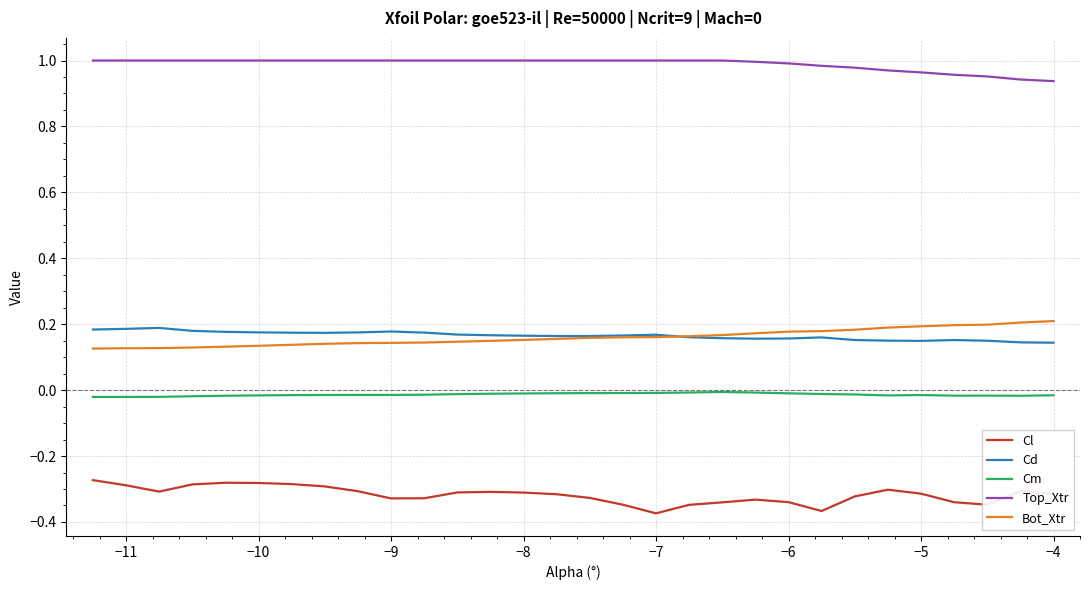

What are all the series names shown in the legend?

Cl, Cd, Cm, Top_Xtr, Bot_Xtr